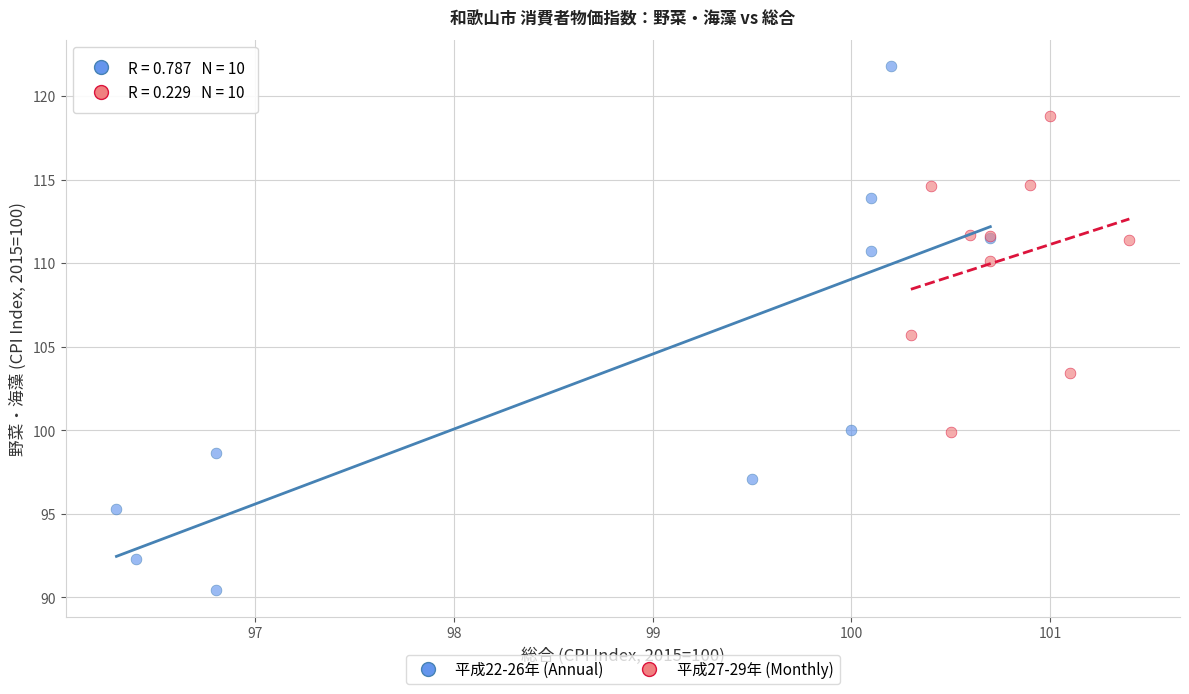

Which series reaches the maximum Y coordinate?

平成22-26年 (Annual)